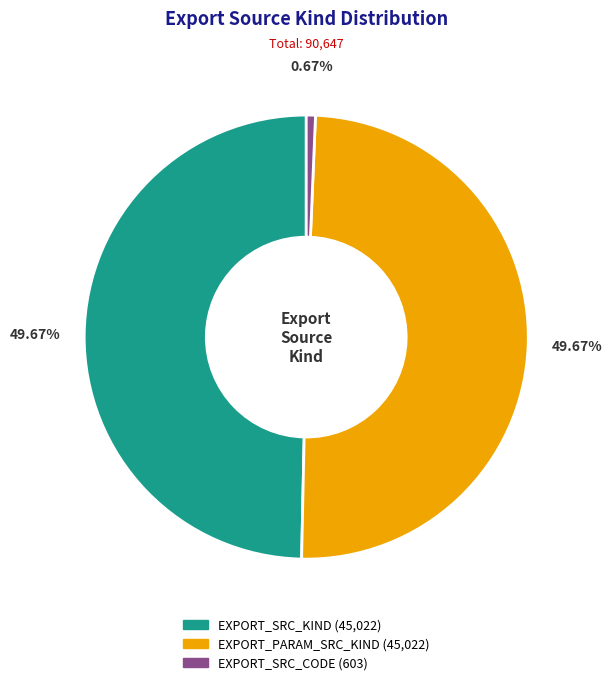

Between EXPORT_SRC_KIND and EXPORT_SRC_CODE, which is larger?

EXPORT_SRC_KIND